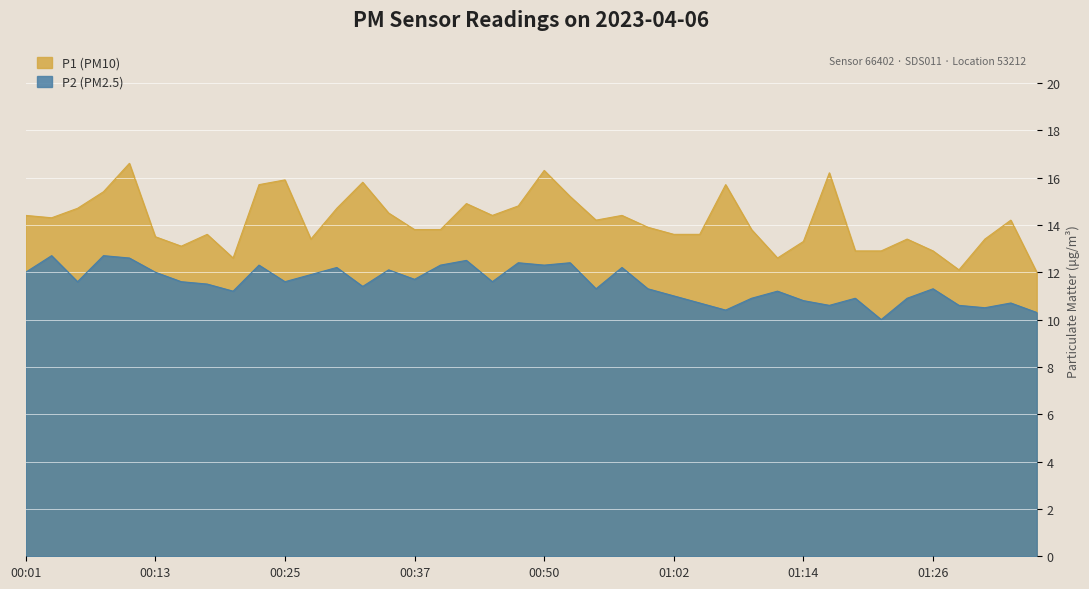

True or false: P2 has a value of 7.2 at 01:33.

False